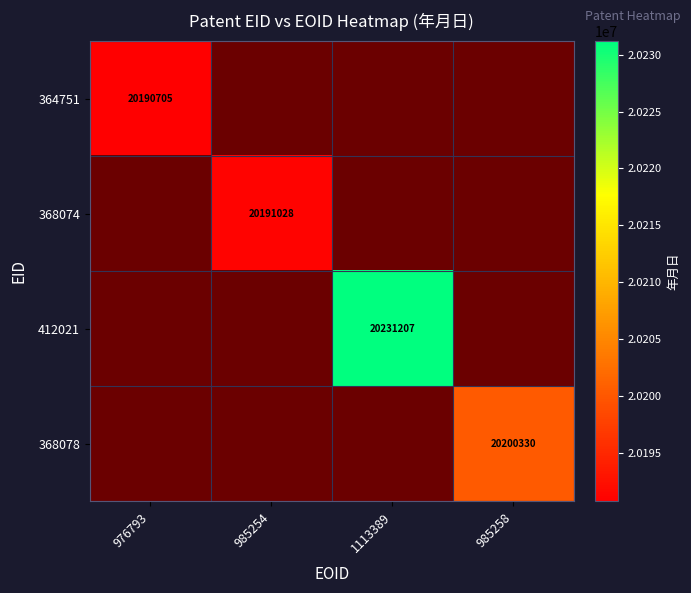

At 1113389, list the series in order from smallest to largest.

364751, 368074, 368078, 412021